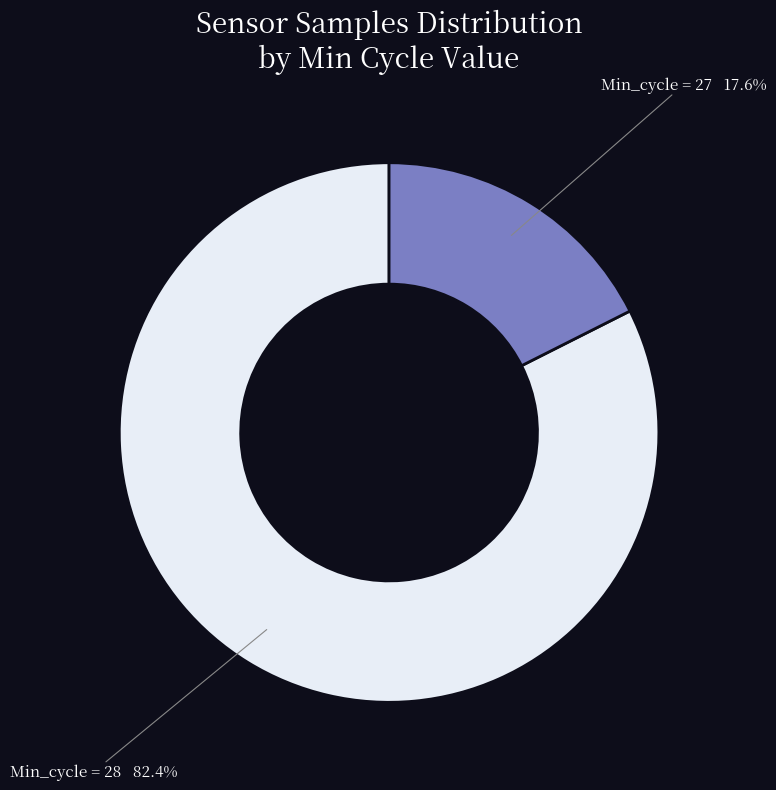

What portion of the pie excludes Min_cycle = 27?

82.4%